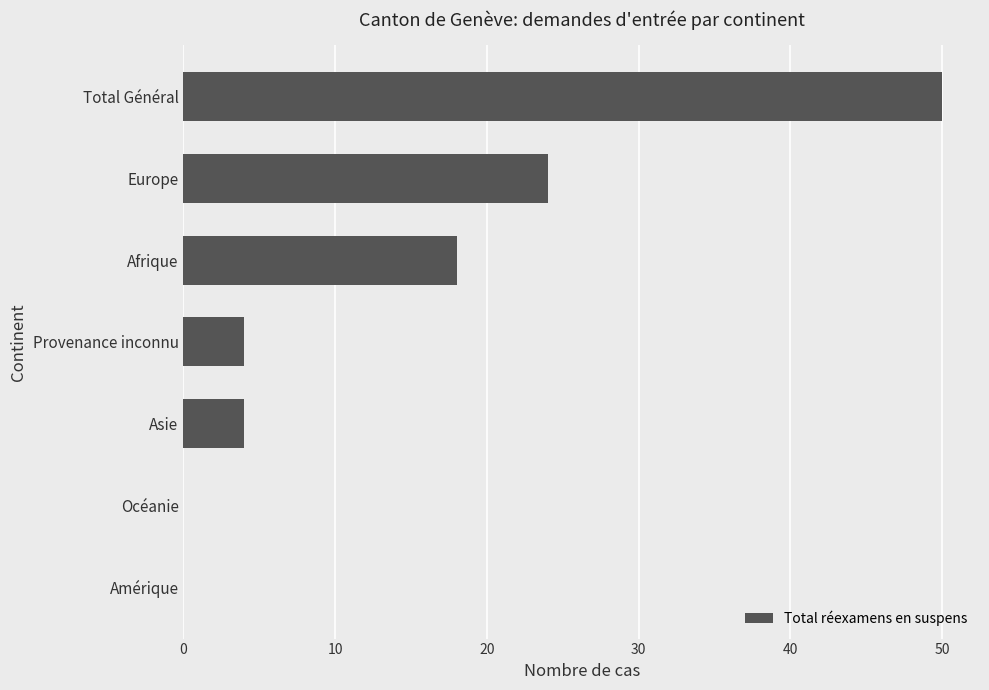

The value at Amérique is 29. True or false?

False